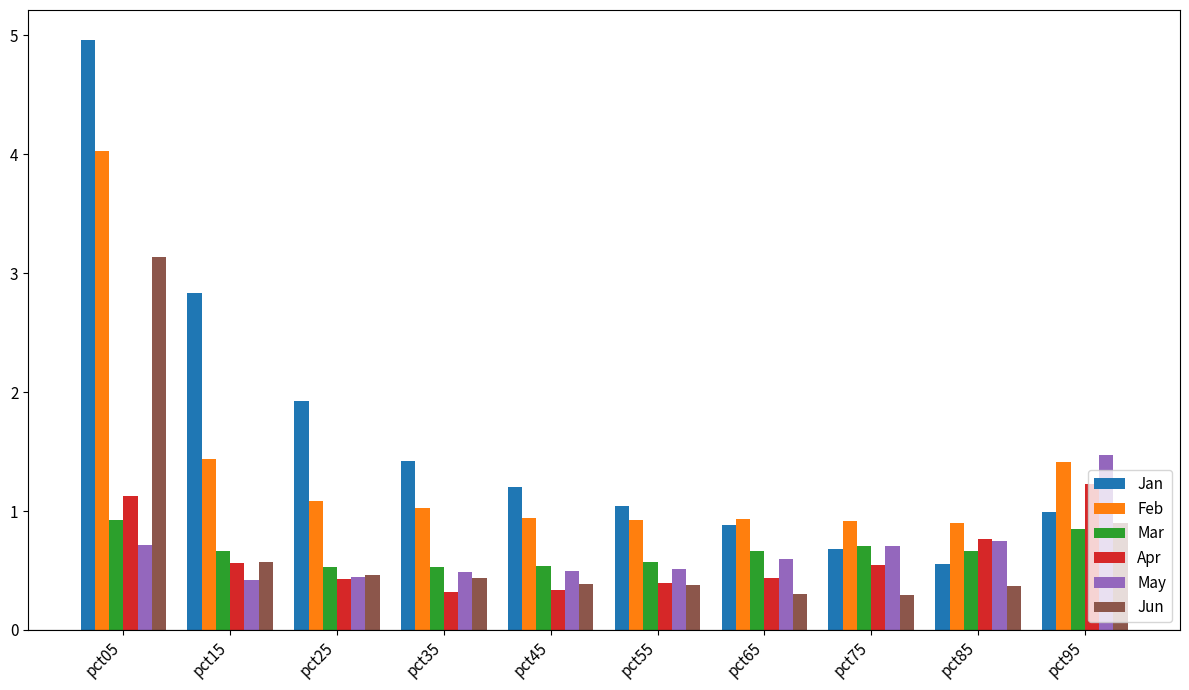

Rank the series by their maximum value, from lowest to highest.

Mar, Apr, May, Jun, Feb, Jan